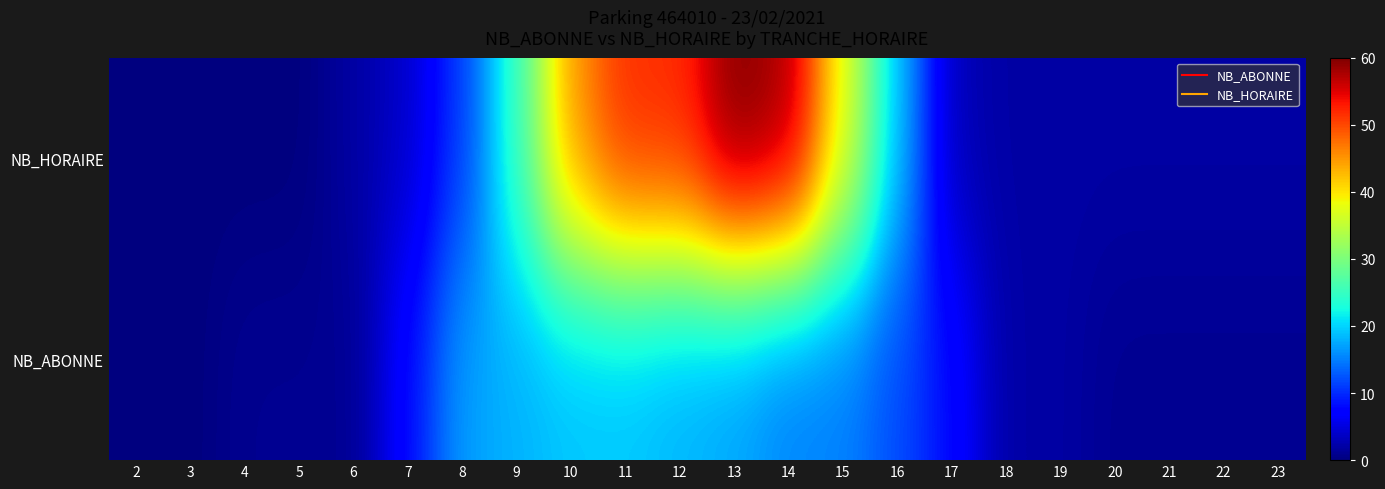

Reading right to left, extract all data points from this chart.

NB_HORAIRE: 23=2	22=2	21=2	20=2	19=2	18=2	17=3	16=19	15=38	14=58	13=60	12=52	11=52	10=45	9=25	8=11	7=4	6=2	5=0	4=0	3=0	2=0
NB_ABONNE: 23=1	22=1	21=1	20=1	19=2	18=2	17=8	16=12	15=15	14=15	13=17	12=18	11=19	10=19	9=18	8=17	7=8	6=1	5=1	4=1	3=0	2=0